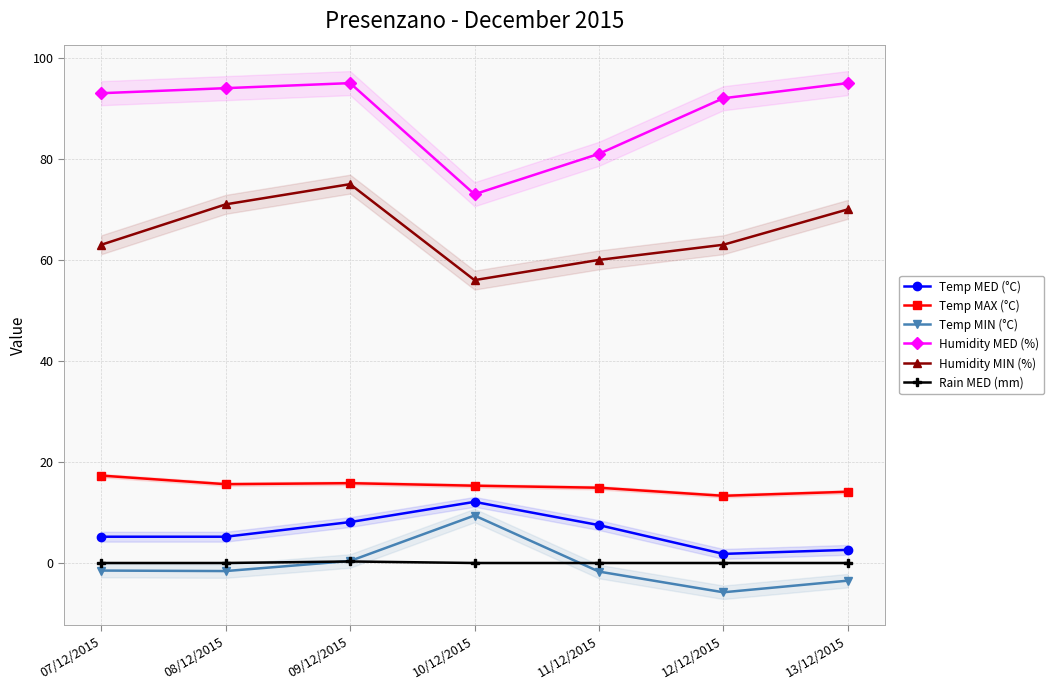

Reading left to right, list all the values displayed in this chart.

Temp MED (°C): 07/12/2015=5.2	08/12/2015=5.2	09/12/2015=8.1	10/12/2015=12.1	11/12/2015=7.5	12/12/2015=1.8	13/12/2015=2.6
Temp MAX (°C): 07/12/2015=17.3	08/12/2015=15.6	09/12/2015=15.8	10/12/2015=15.3	11/12/2015=14.9	12/12/2015=13.3	13/12/2015=14.1
Temp MIN (°C): 07/12/2015=-1.5	08/12/2015=-1.6	09/12/2015=0.4	10/12/2015=9.4	11/12/2015=-1.7	12/12/2015=-5.8	13/12/2015=-3.5
Humidity MED (%): 07/12/2015=93.0	08/12/2015=94.0	09/12/2015=95.0	10/12/2015=73.0	11/12/2015=81.0	12/12/2015=92.0	13/12/2015=95.0
Humidity MIN (%): 07/12/2015=63.0	08/12/2015=71.0	09/12/2015=75.0	10/12/2015=56.0	11/12/2015=60.0	12/12/2015=63.0	13/12/2015=70.0
Rain MED (mm): 07/12/2015=0.0	08/12/2015=0.0	09/12/2015=0.3	10/12/2015=0.0	11/12/2015=0.0	12/12/2015=0.0	13/12/2015=0.0